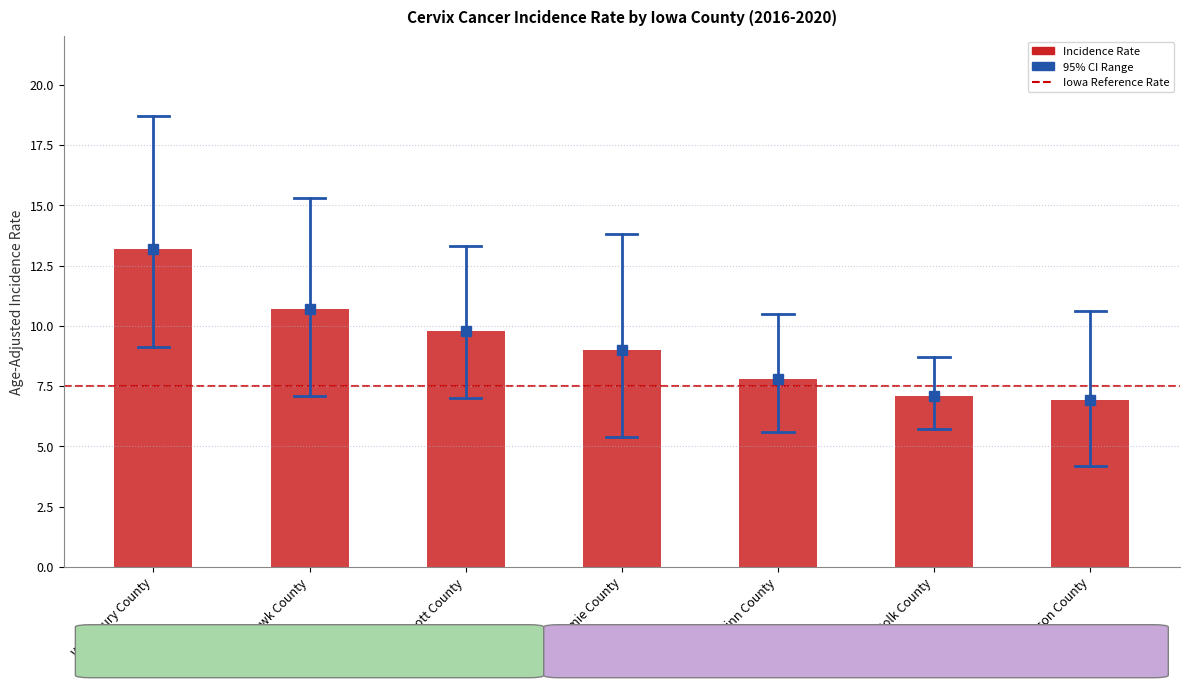

Reading left to right, transcribe all the data shown in this chart.

13.2	10.7	9.8	9.0	7.8	7.1	6.9